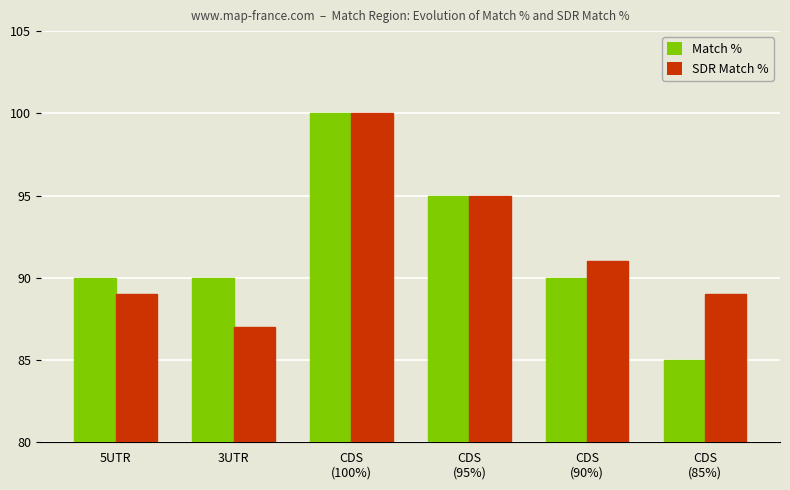

What is the approximate value of SDR Match % at 5UTR, to the nearest 10?

90